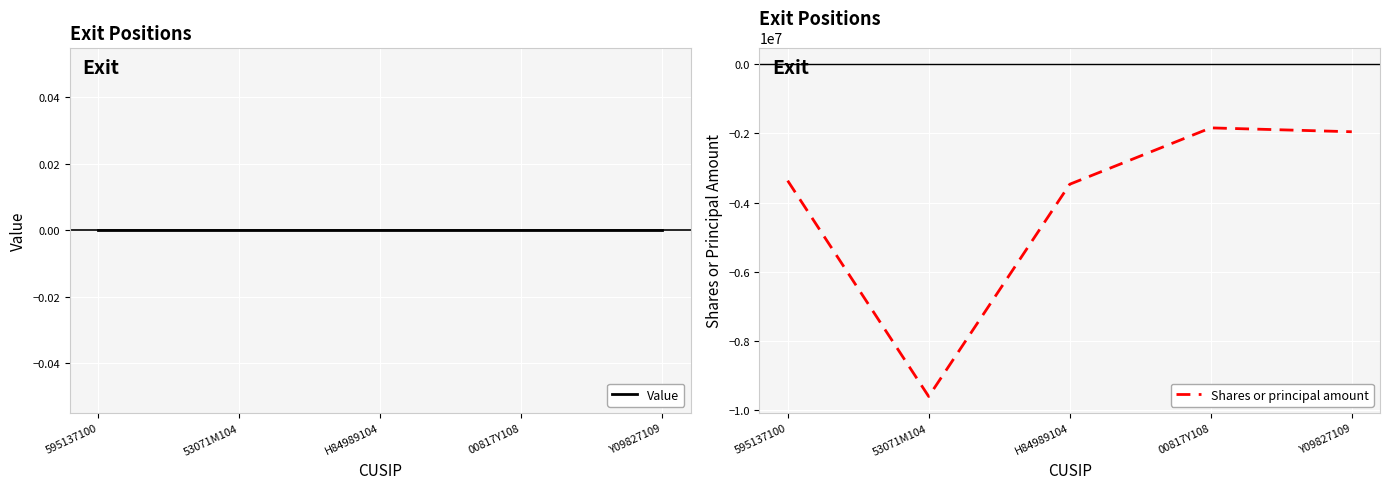

At which category does Shares or principal amount reach its first local valley?

53071M104